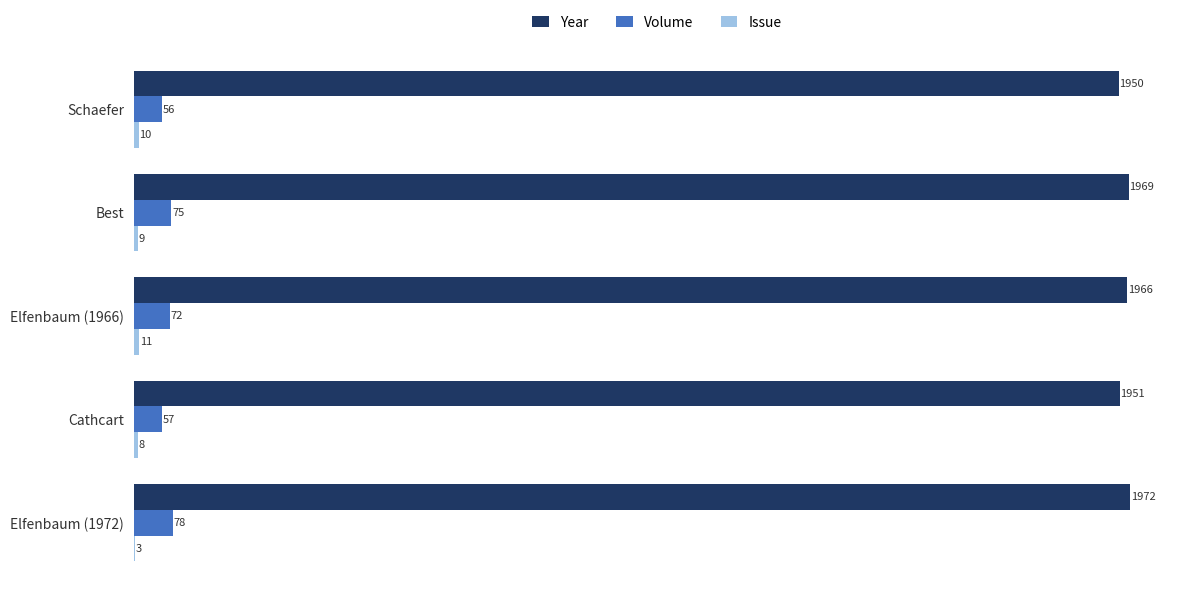

True or false: Year has a value of 3489 at Elfenbaum (1972).

False